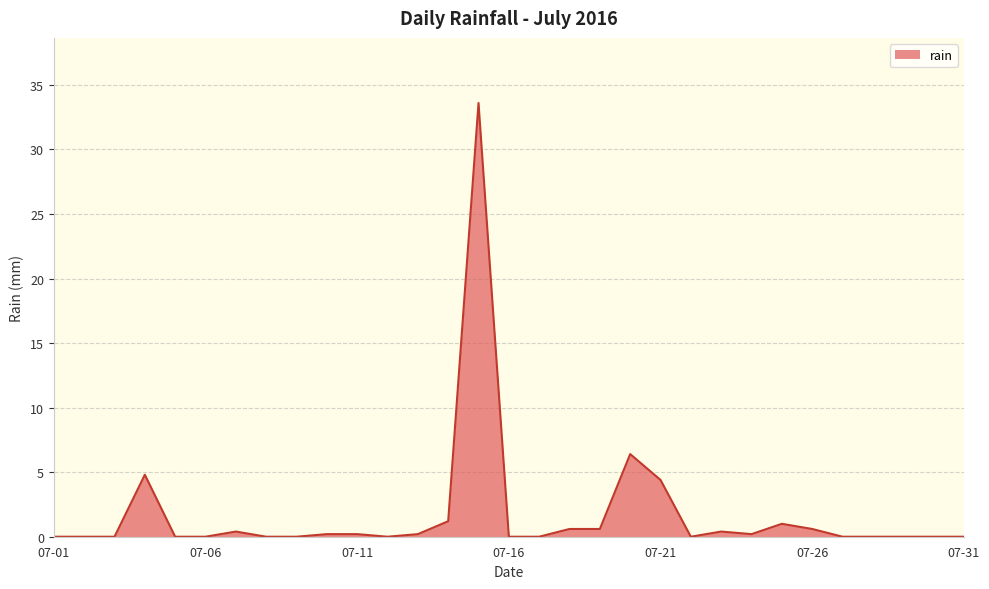

How many distinct data groups are displayed?

1